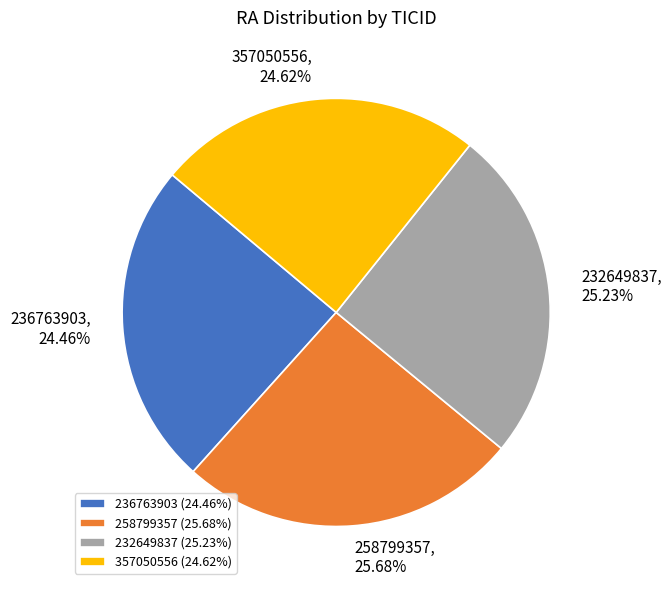

Is it true that 232649837 is 25% of the pie?

True